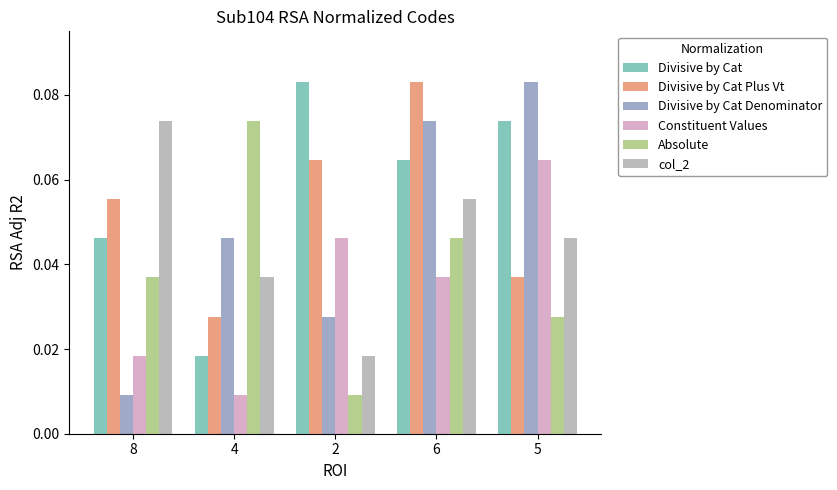

Which series has the largest range (max minus min)?

Divisive by Cat Denominator